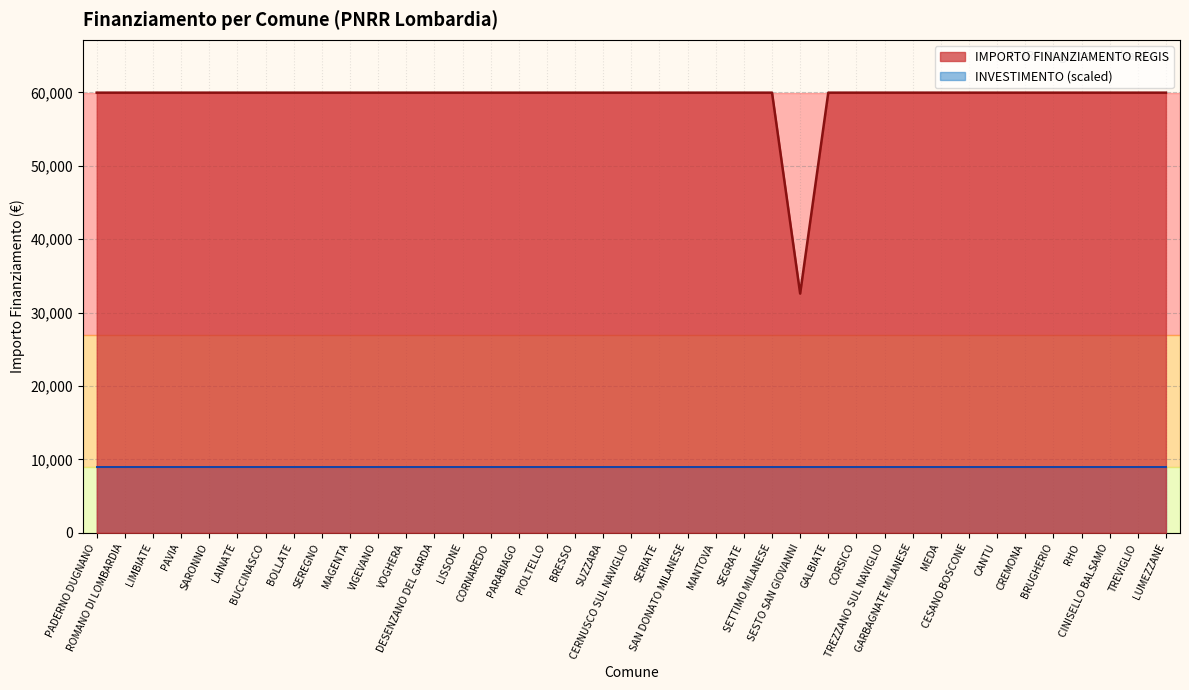

What is the greatest value displayed?

59966.0